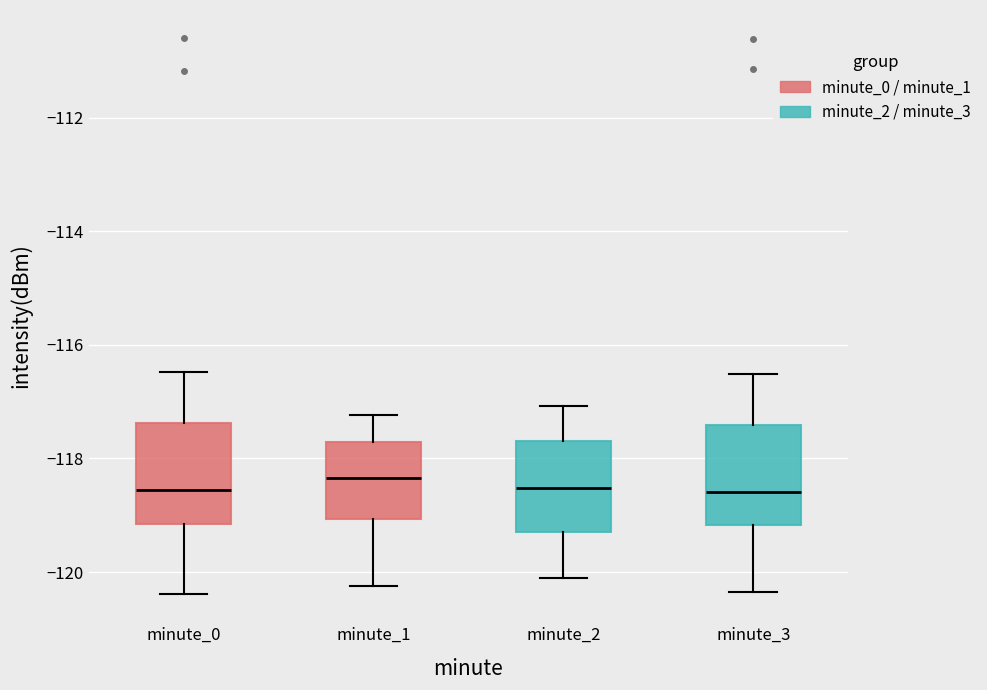

Reading left to right, transcribe this box plot: for each box, give where its median line is, the range the box spans, and where its two whiskers end, as read against the y-axis. The values are not printed on the chart, so give them approximately, as read against the axis.

minute_0: median -118.6, box -119.2 to -117.4, whiskers -120.4 to -116.4
minute_1: median -118.4, box -119.0 to -117.8, whiskers -120.2 to -117.2
minute_2: median -118.6, box -119.2 to -117.6, whiskers -120.2 to -117.0
minute_3: median -118.6, box -119.2 to -117.4, whiskers -120.4 to -116.6